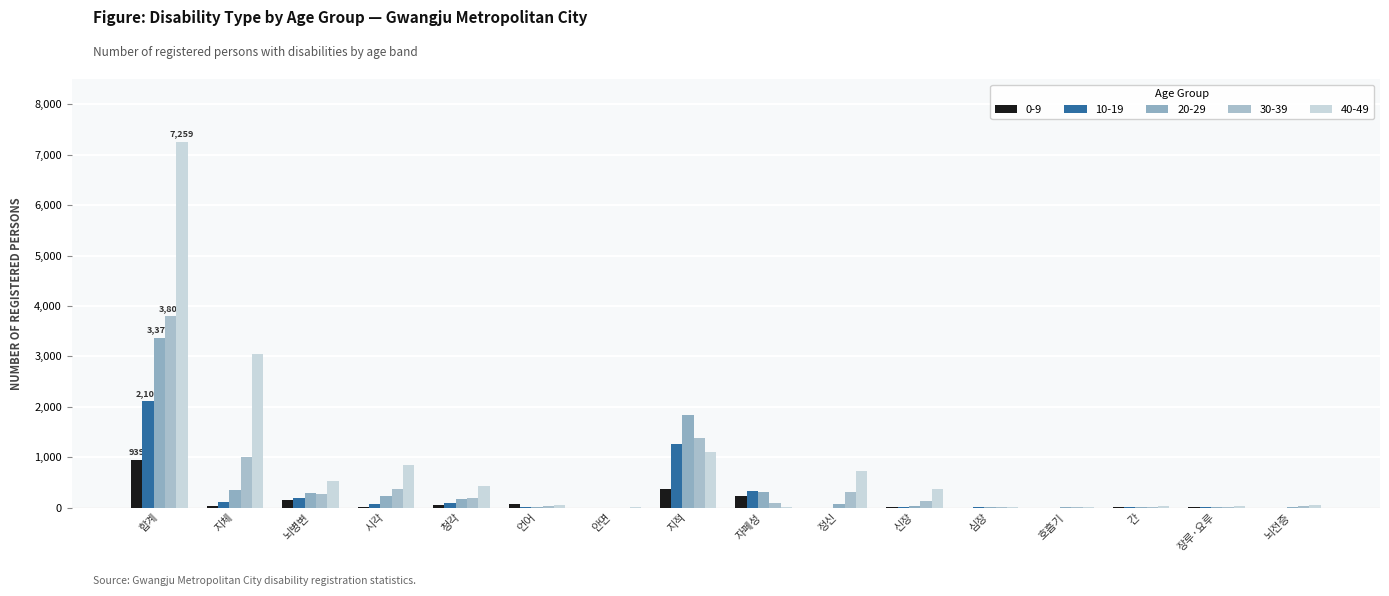

How many data points does each series have?

16